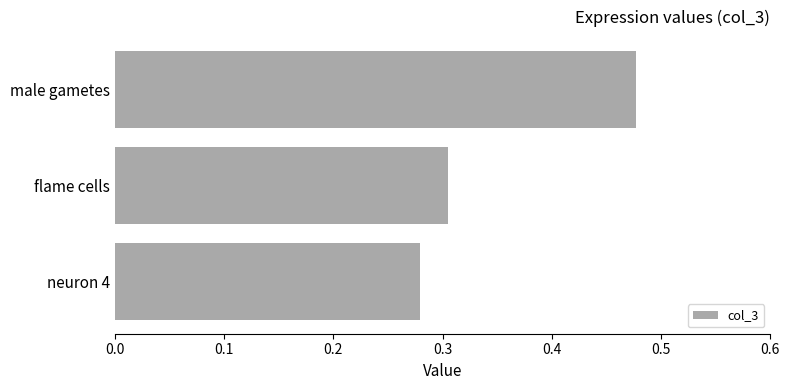

What is the average value?

0.4